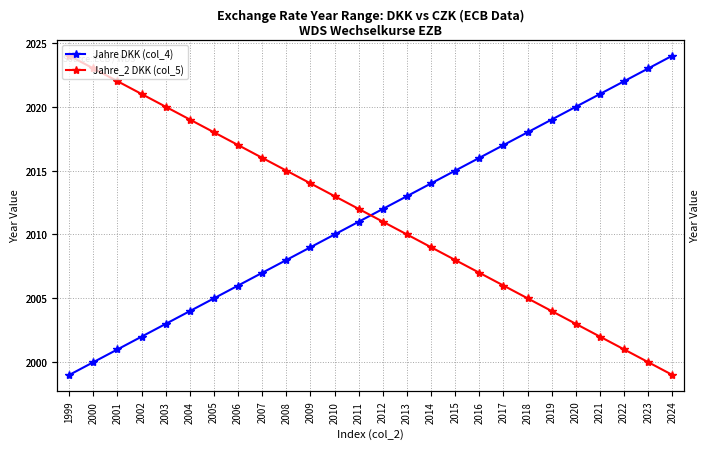

How many distinct data groups are displayed?

2